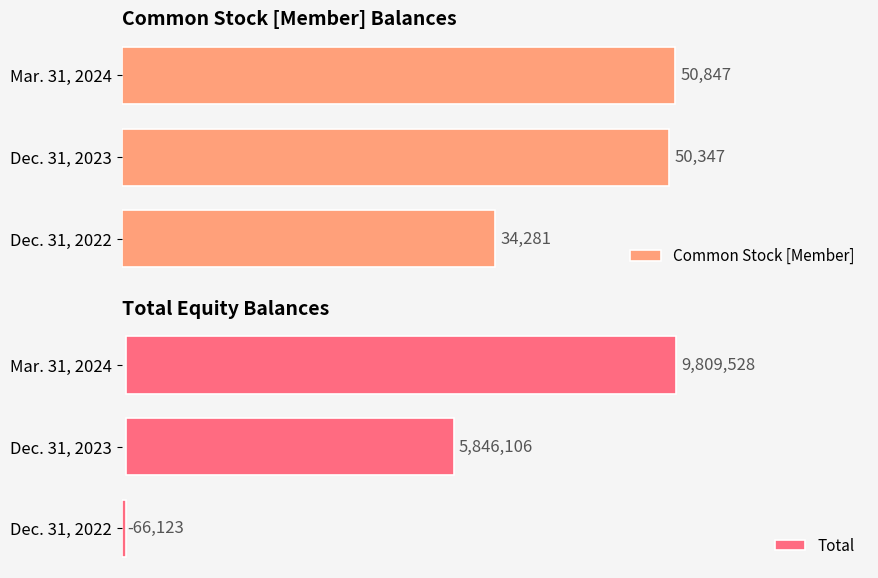

Reading left to right, transcribe all the data shown in this chart.

Common Stock [Member]: 34281	50347	50847
Total: -66123	5846106	9809528